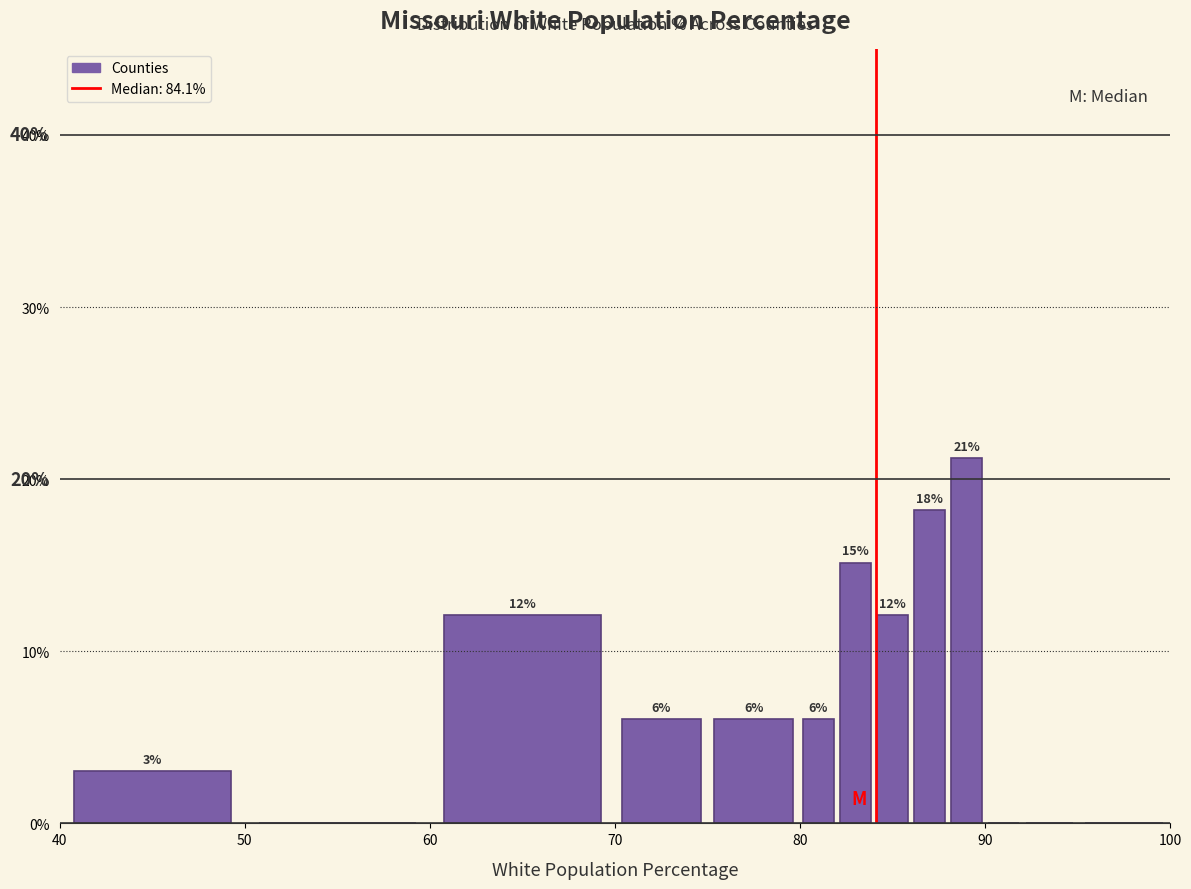

Around what value on the x-axis is the tallest bar? Give the approximate position of its centre, as read against the axis.

89